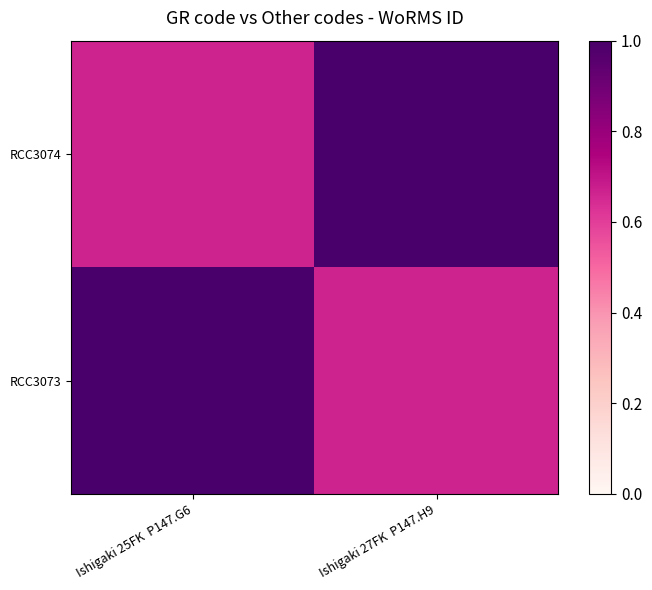

Count the number of categories in the chart.

2